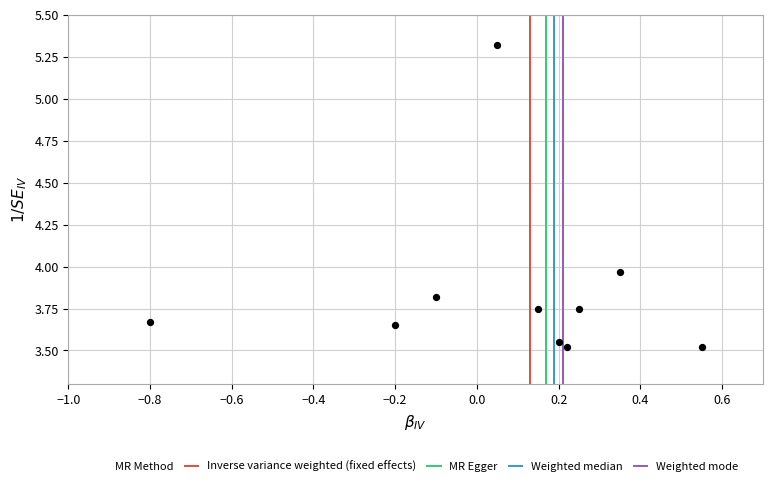

What is the average Y value?

3.9